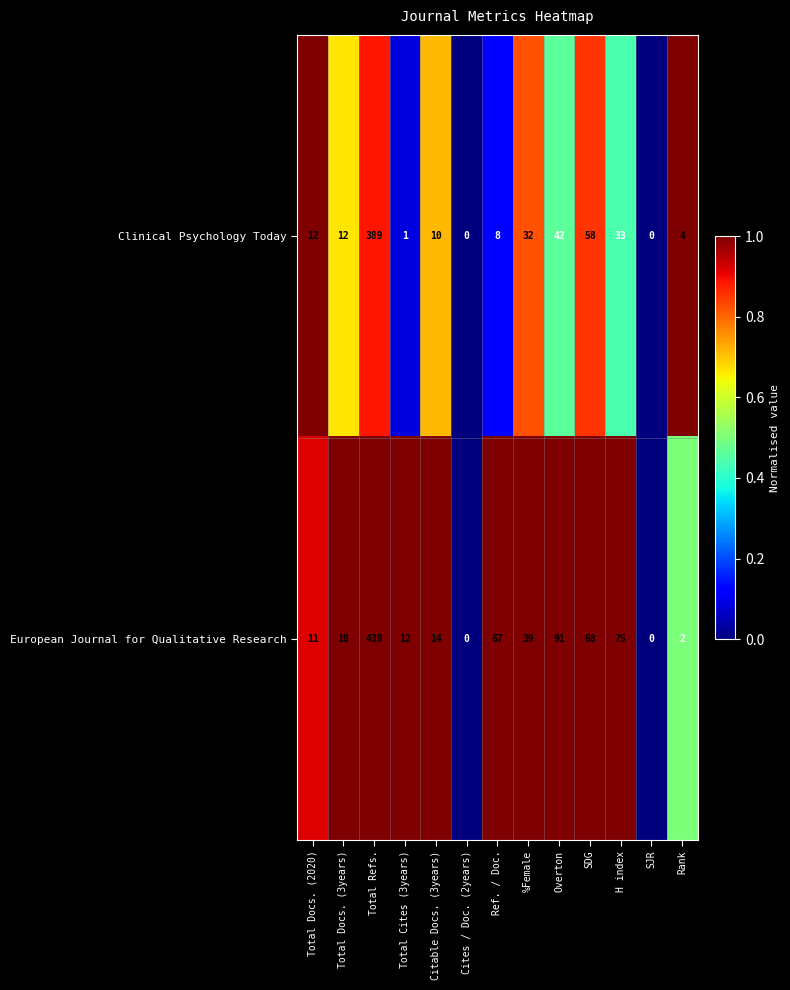

Is it true that Clinical Psychology Today equals 8 at Ref. / Doc.?

True